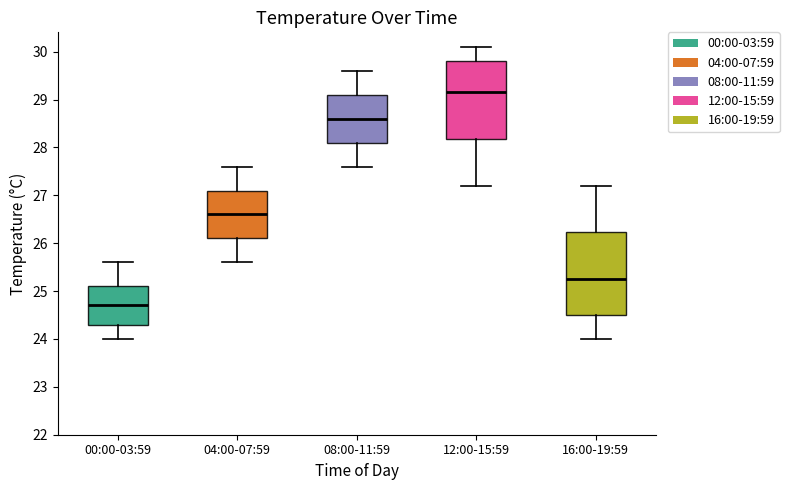

Comparing the boxes themselves (not the whiskers), which one is the tallest?

16:00-19:59